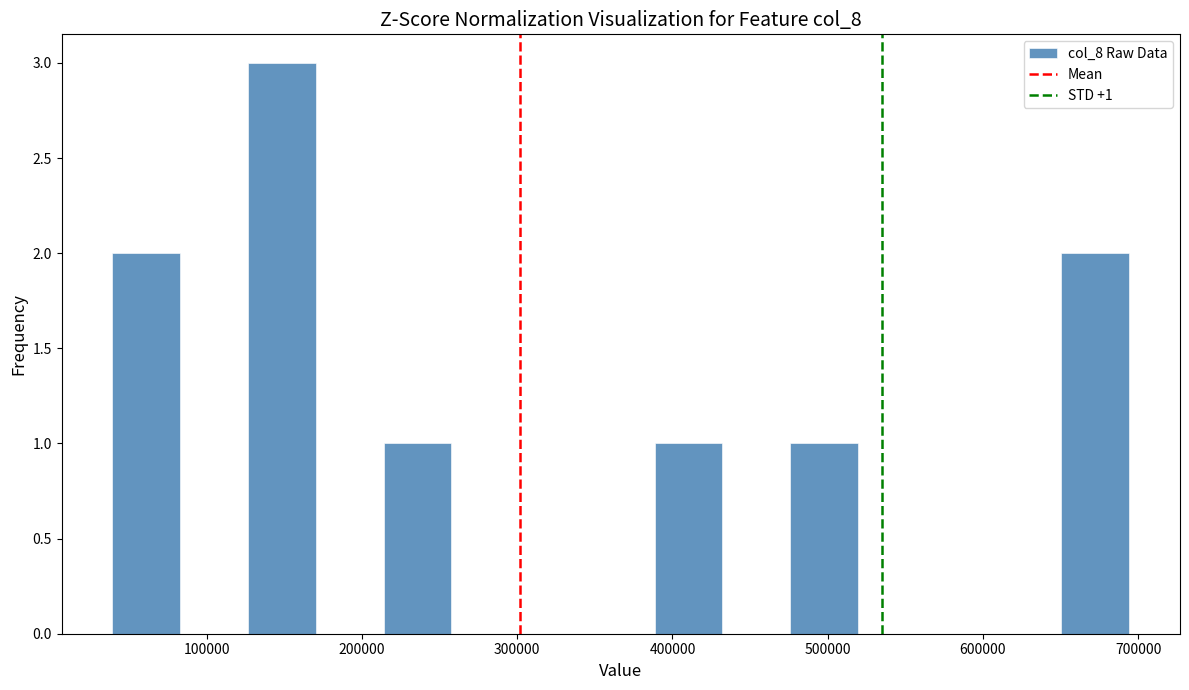

Which range on the x-axis has the tallest bar?

130000 to 170000